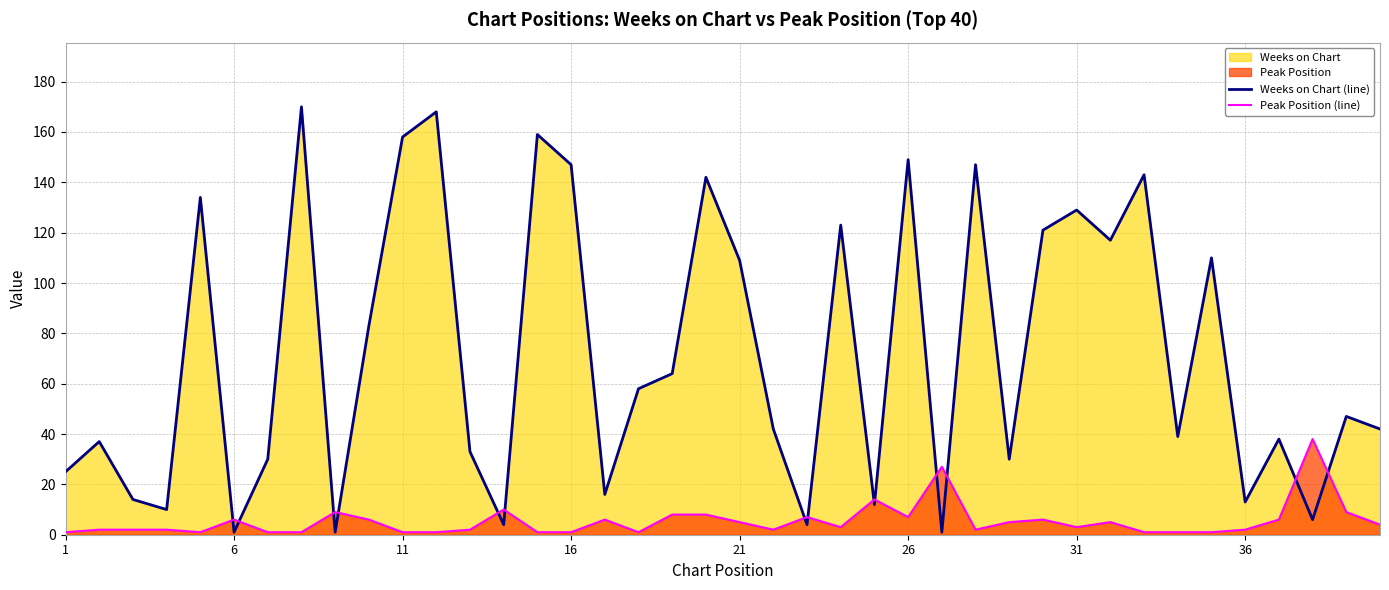

True or false: Weeks on Chart (line) and Peak Position (line) intersect in this chart.

True